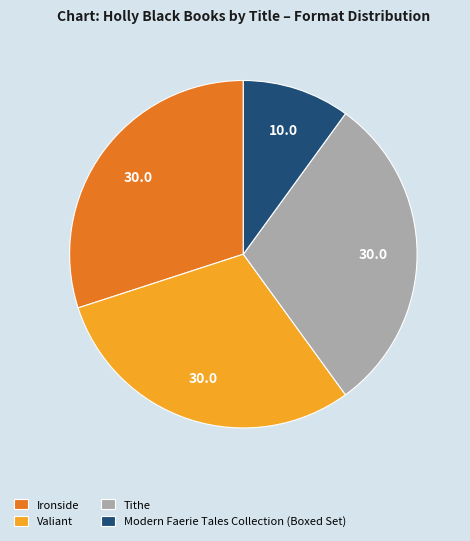

Do Tithe and Ironside together represent more than half of the pie?

Yes